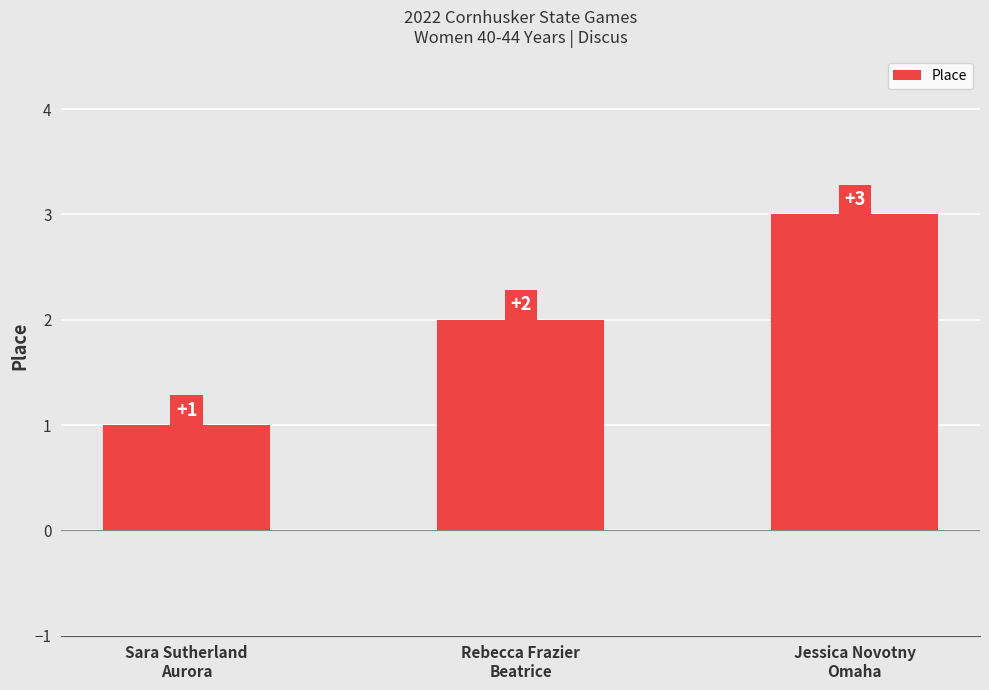

Reading left to right, transcribe all the data shown in this chart.

Sara Sutherland
Aurora=1	Rebecca Frazier
Beatrice=2	Jessica Novotny
Omaha=3